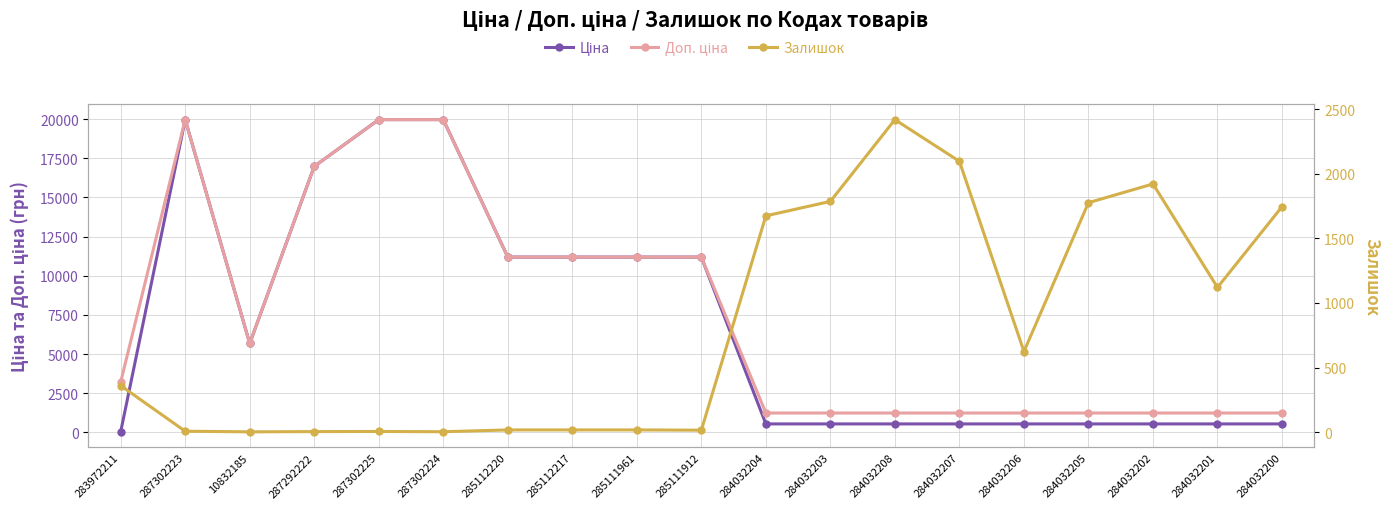

What is the approximate value of Залишок at 284032206?

624.0